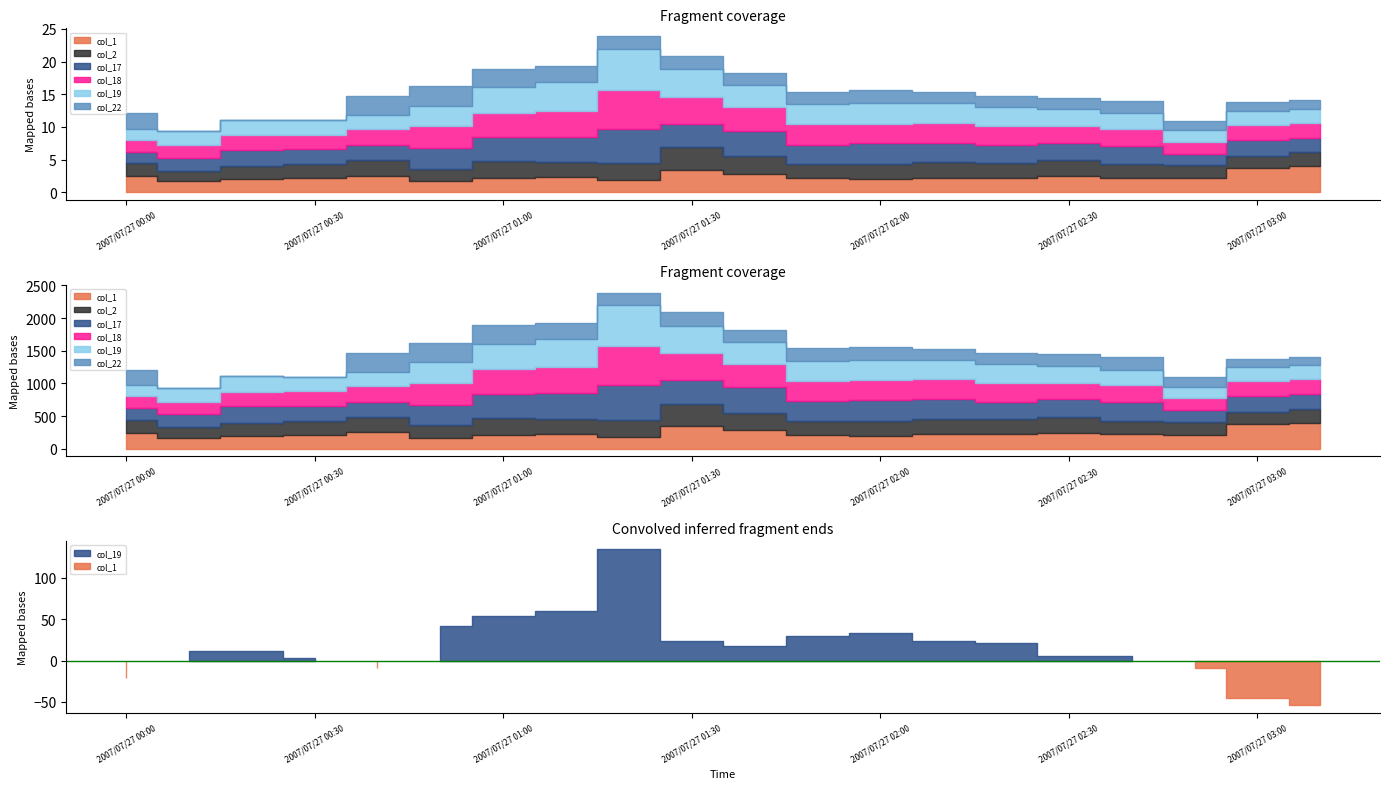

How many lines are shown in the chart?

6